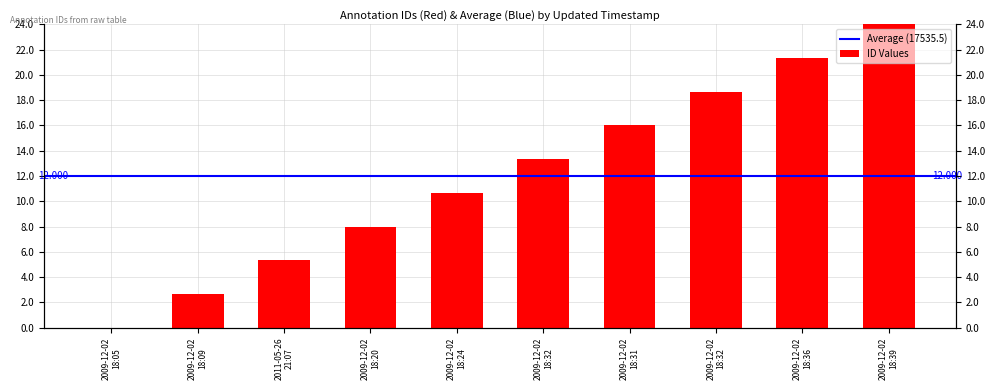

How many bars are there in total?

10